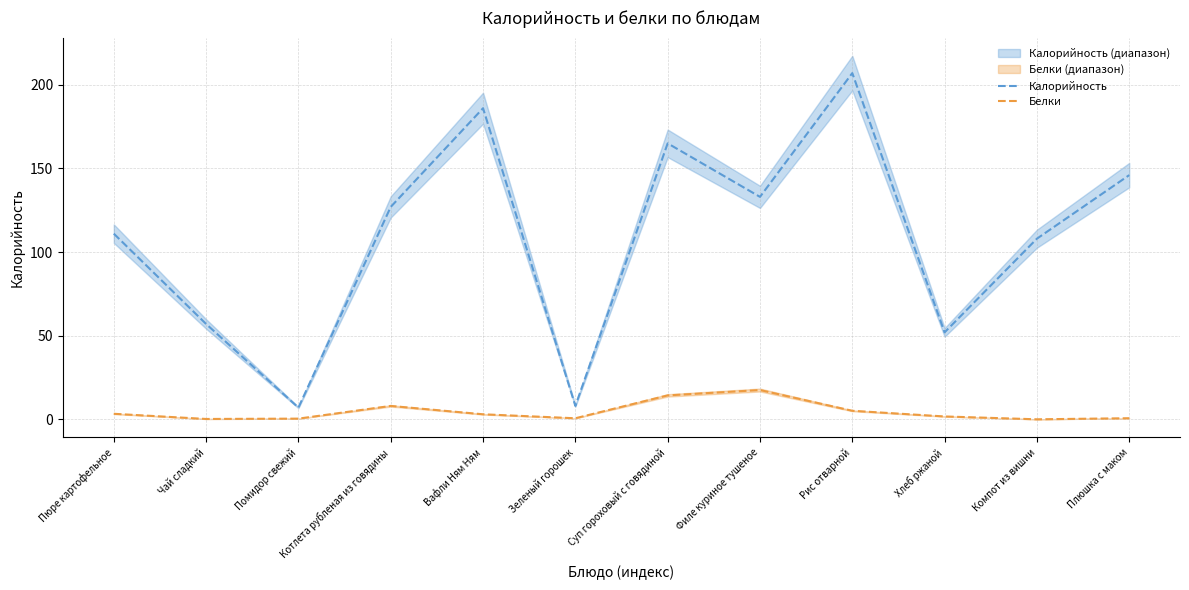

True or false: Белки and Калорийность cross at least once.

False